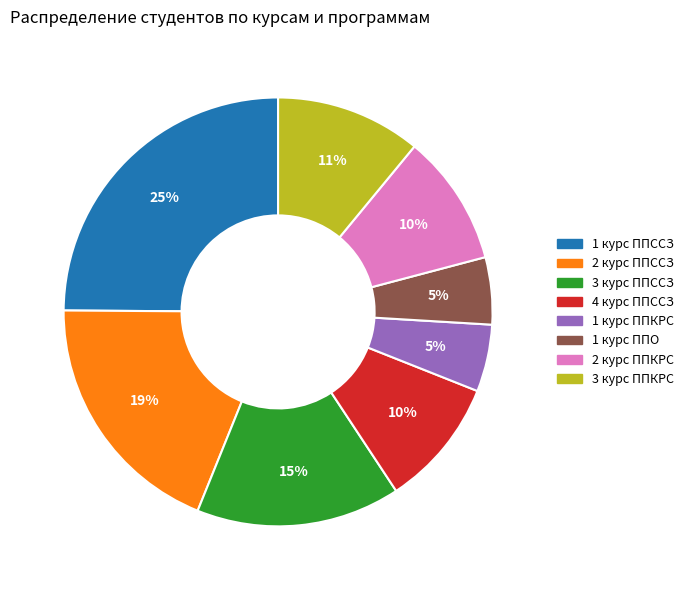

Which has a higher value, 1 курс ППО or 3 курс ППССЗ?

3 курс ППССЗ